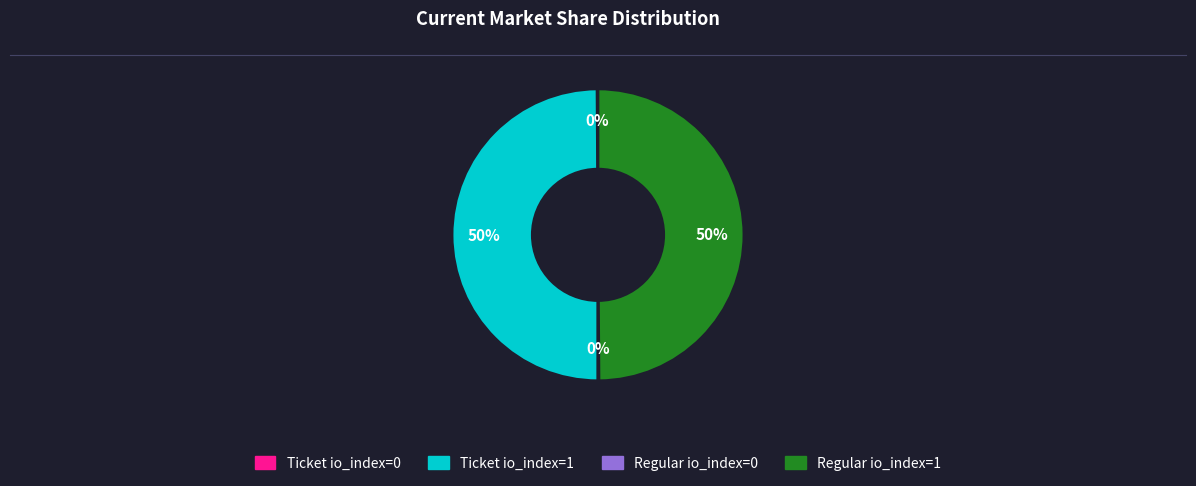

To the nearest percent, what is the combined percentage of Regular io_index=1 and Ticket io_index=1?

100%